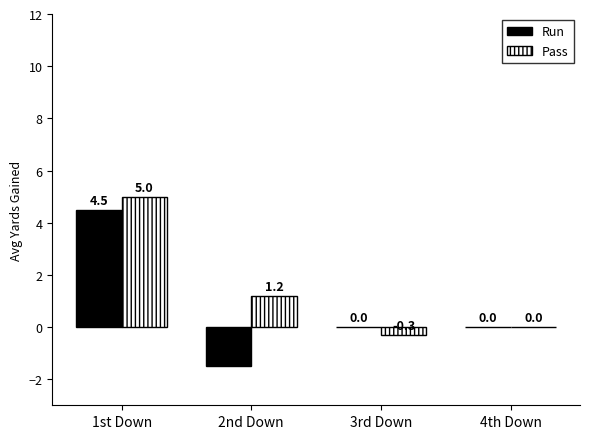

Is the value of Run at 4th Down greater than the value of Pass at 2nd Down?

No